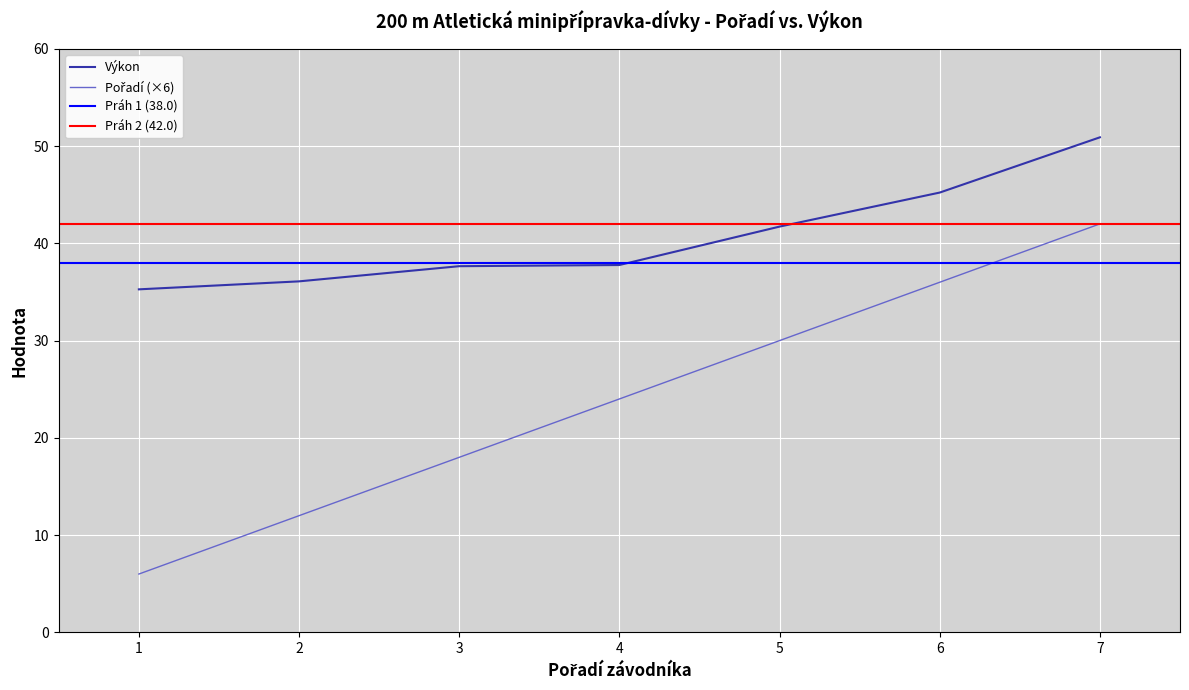

Which series has the largest range (max minus min)?

Pořadí